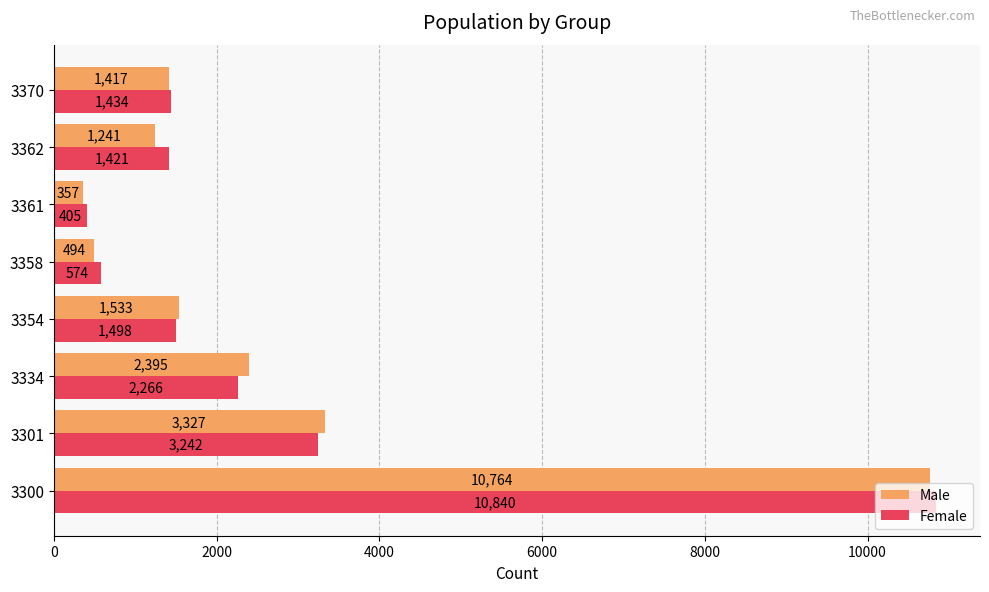

Is it true that Female equals 1434 at 3370?

True